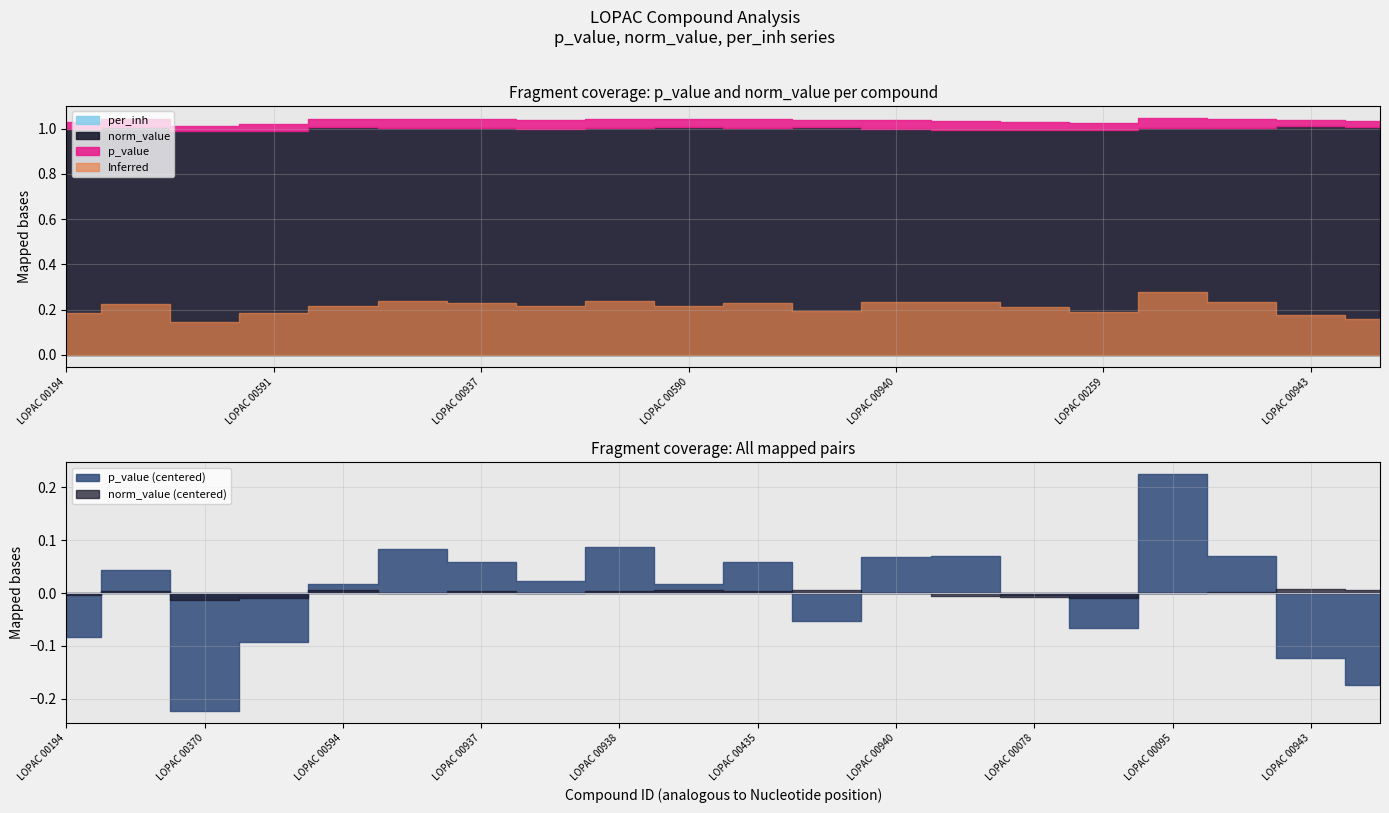

How many interior local peaks does the norm_value series have?

6